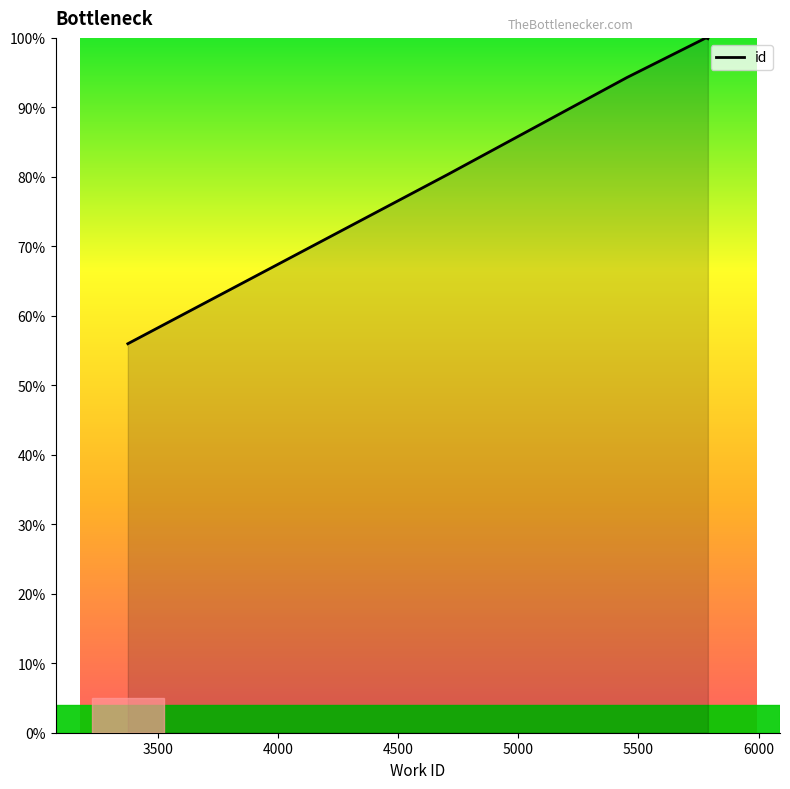

What is the difference between the maximum and minimum values?

44.0